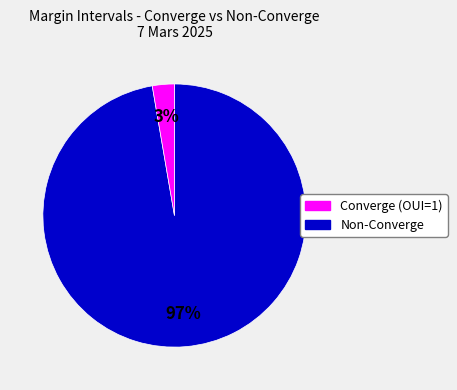

To the nearest percent, what is the average slice percentage?

50%